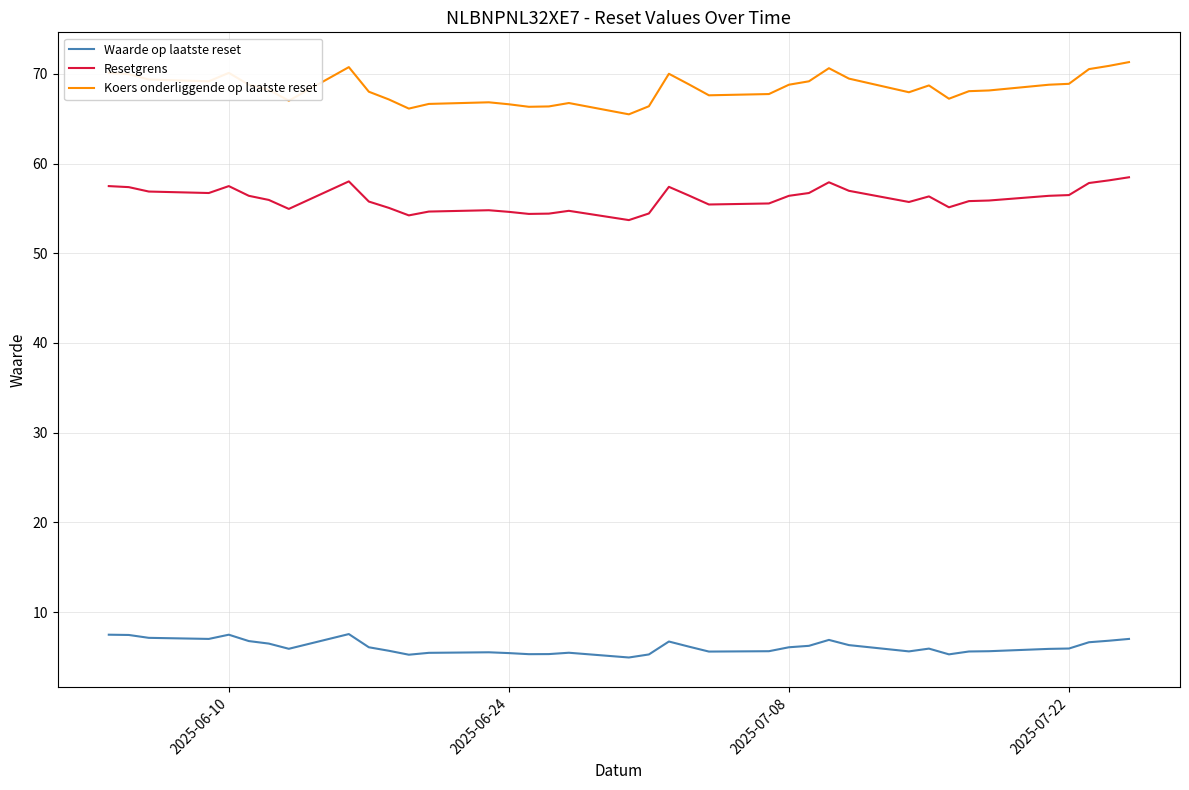

Which series has the largest total across all categories?

Koers onderliggende op laatste reset